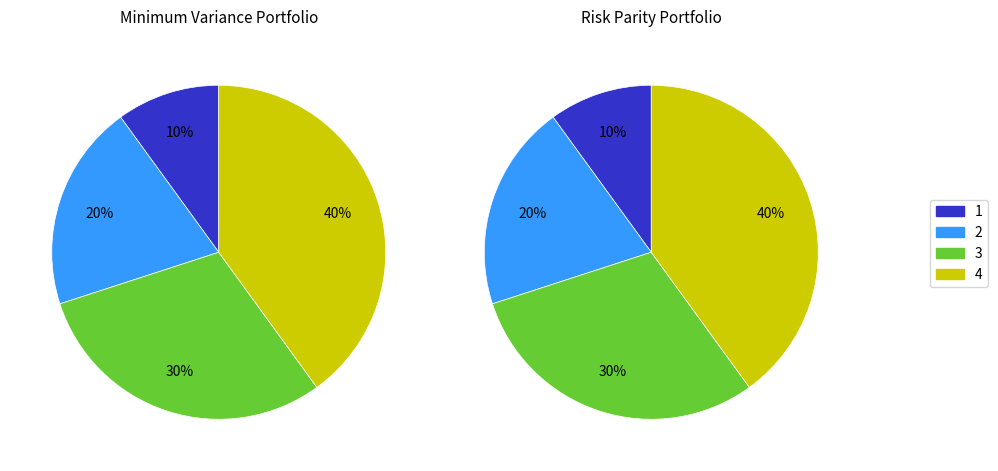

Does Спеціаліст represent more than half of the total?

No